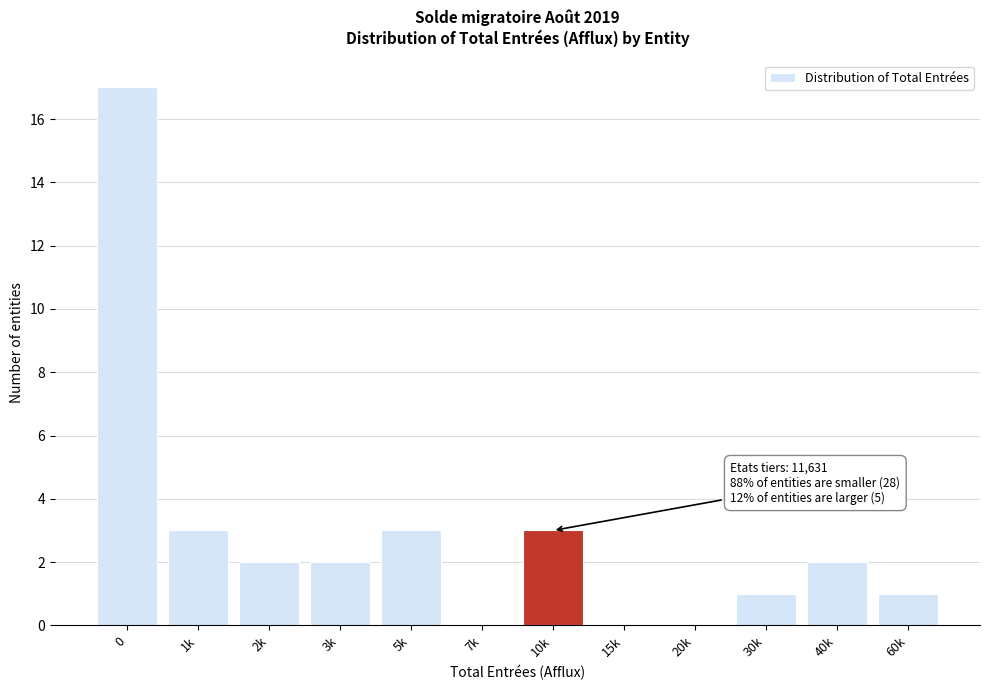

Reading right to left, transcribe all the data shown in this chart.

60k=1	40k=2	30k=1	20k=0	15k=0	10k=3	7k=0	5k=3	3k=2	2k=2	1k=3	0=17